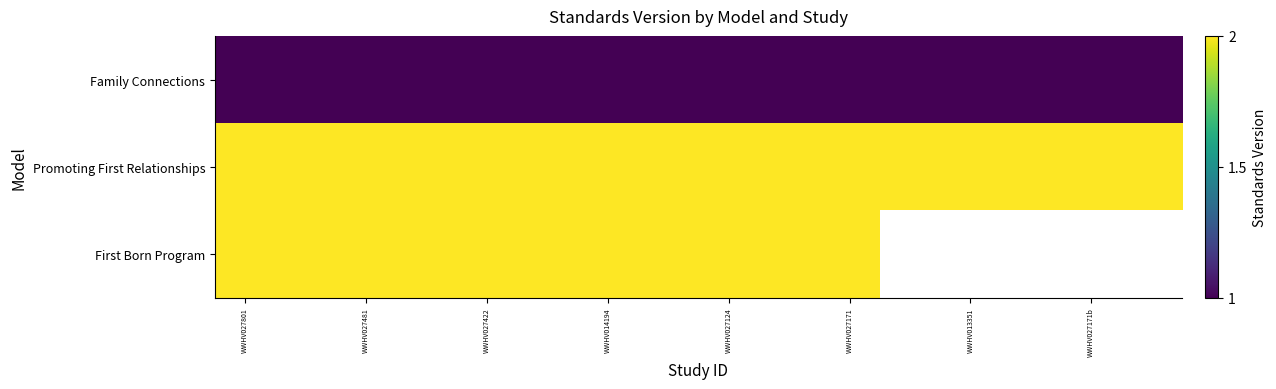

At how many categories does at least one series exceed 1?

16